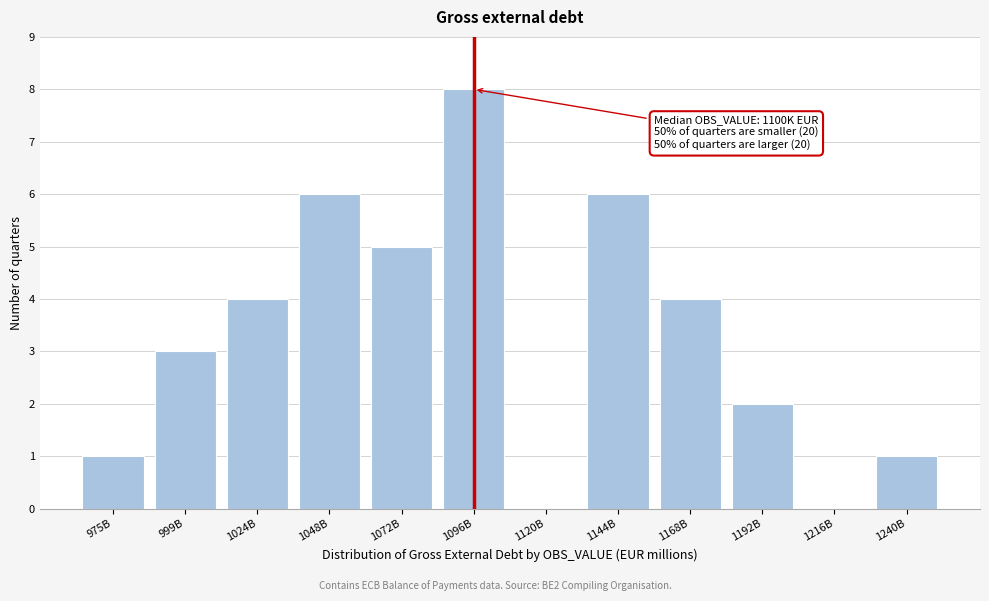

Reading right to left, transcribe all the data shown in this chart.

1240B=1	1216B=0	1192B=2	1168B=4	1144B=6	1120B=0	1096B=8	1072B=5	1048B=6	1024B=4	999B=3	975B=1